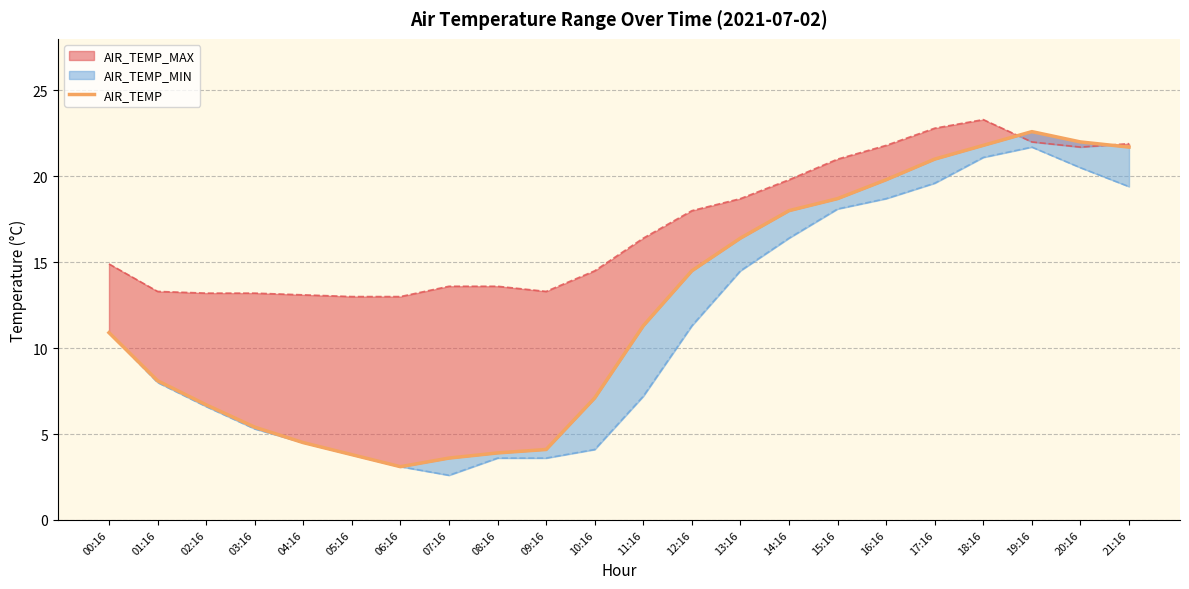

Rank the categories by value from highest to lowest.

19:16, 20:16, 18:16, 21:16, 17:16, 16:16, 15:16, 14:16, 13:16, 12:16, 11:16, 00:16, 01:16, 10:16, 02:16, 03:16, 04:16, 09:16, 08:16, 05:16, 07:16, 06:16